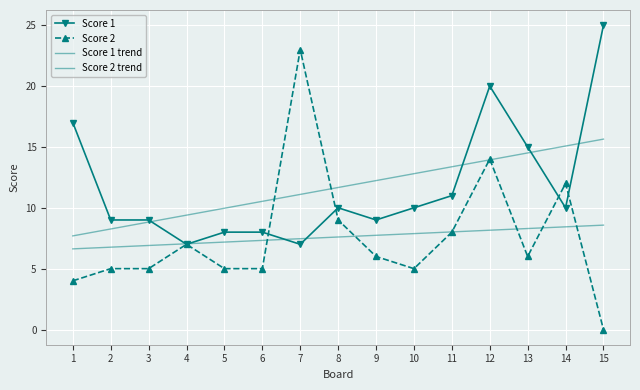

What is the maximum value shown in the chart?

25.0